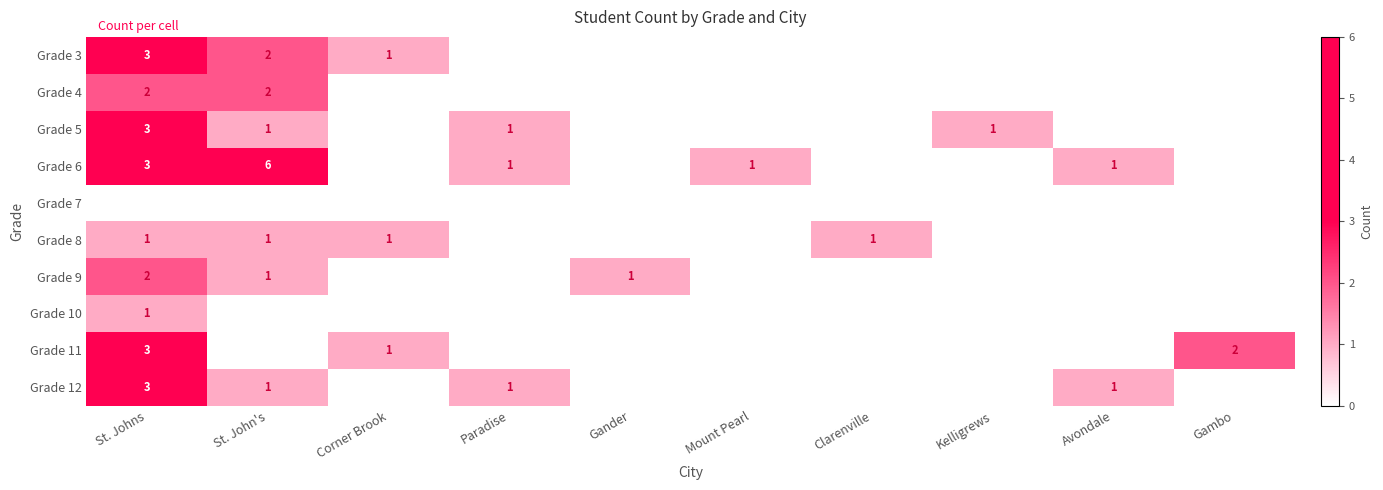

The Grade 9 series shows 2 at St. John's. True or false?

False